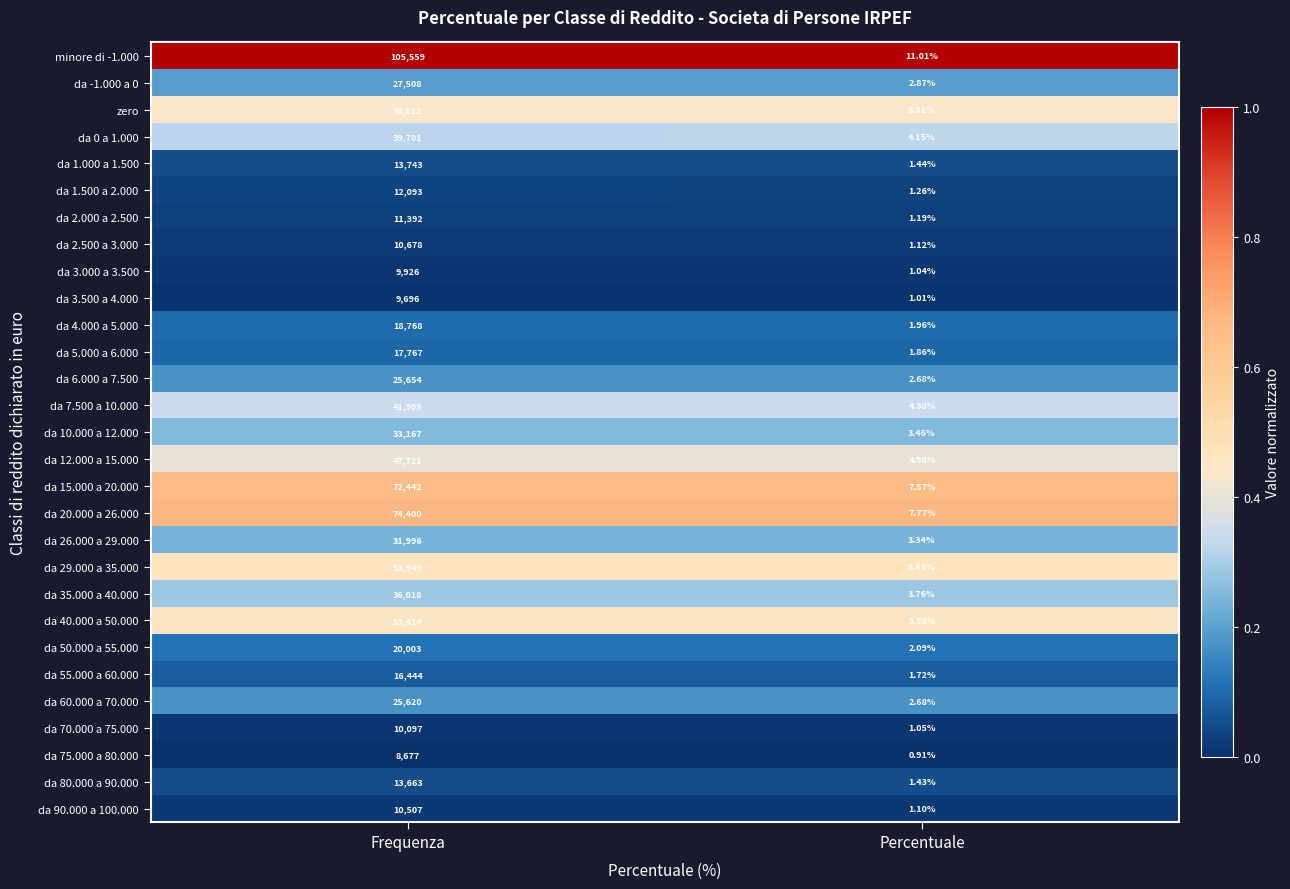

At which category is the sum across all series the highest?

Frequenza